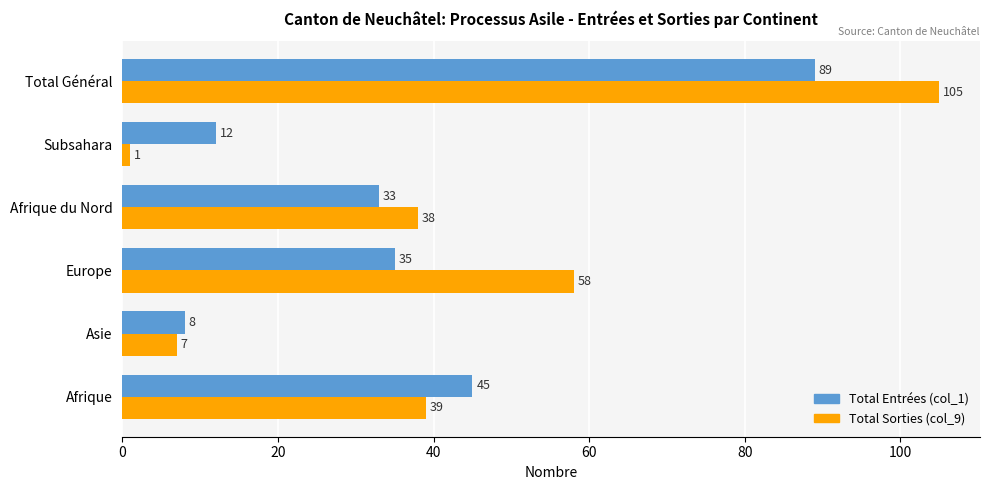

Which category has the lowest value across all series?

Subsahara